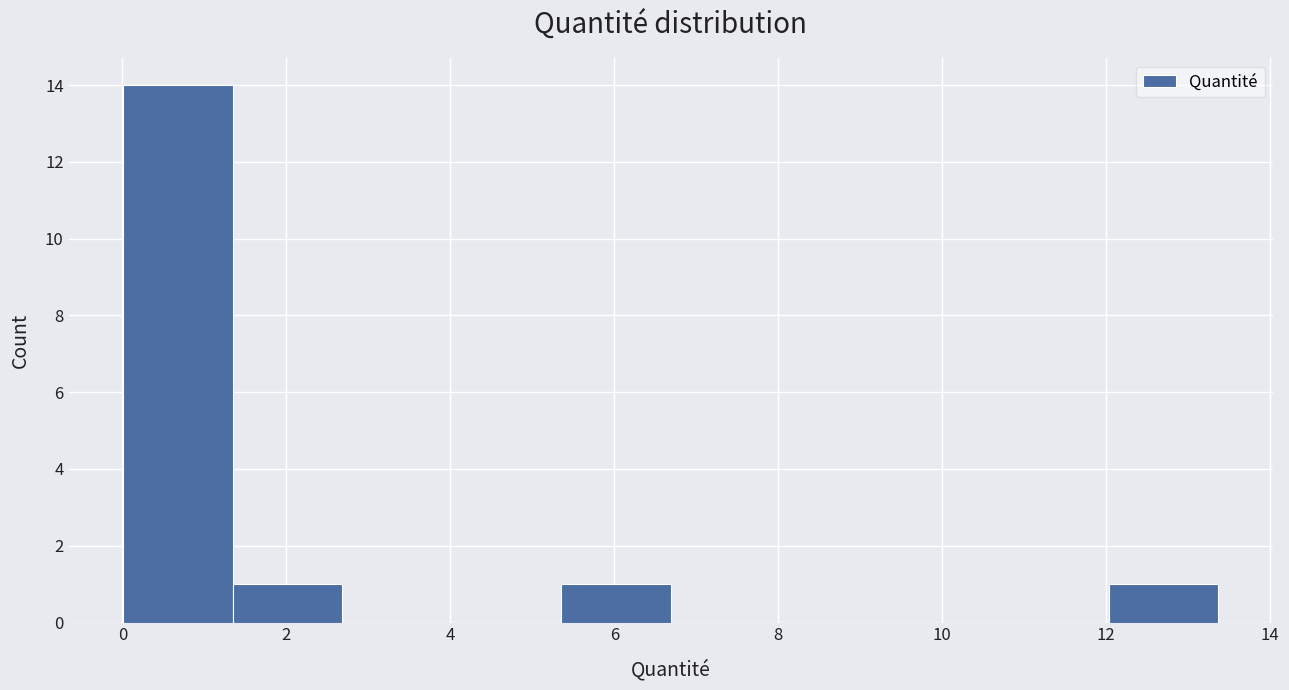

Which range on the x-axis has the tallest bar?

0.0 to 1.4